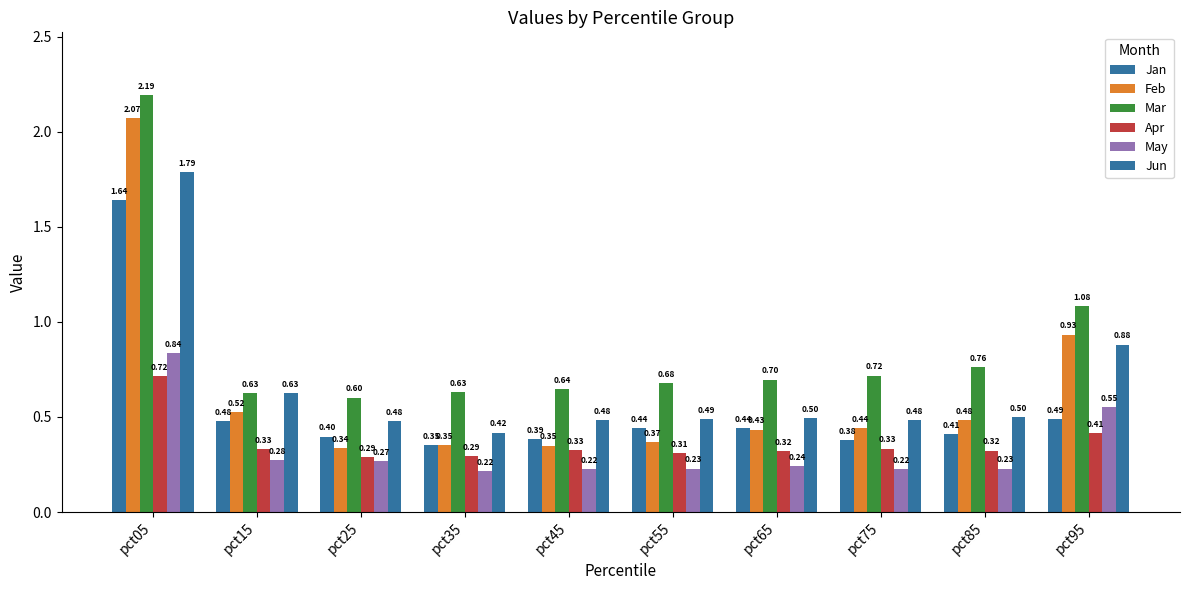

Does the chart contain stacked bars?

No